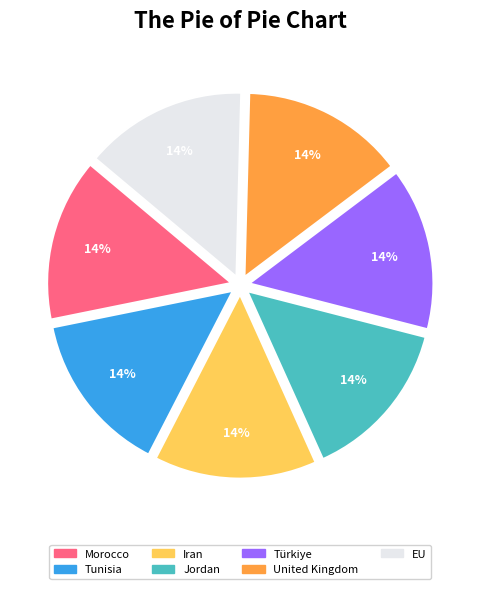

To the nearest percent, what portion does Iran represent?

14%